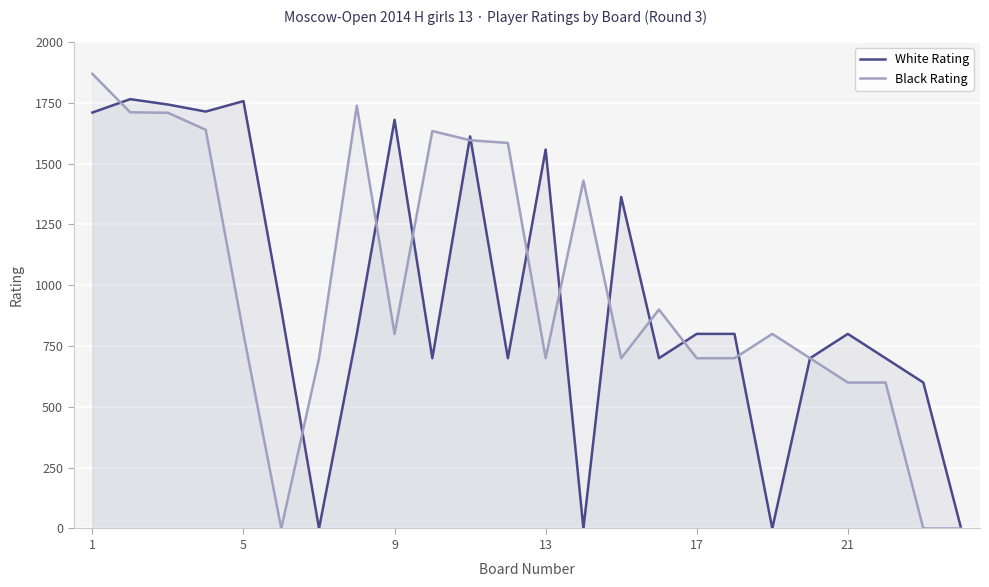

What is the difference between the maximum and minimum values in the Black Rating series?

1869